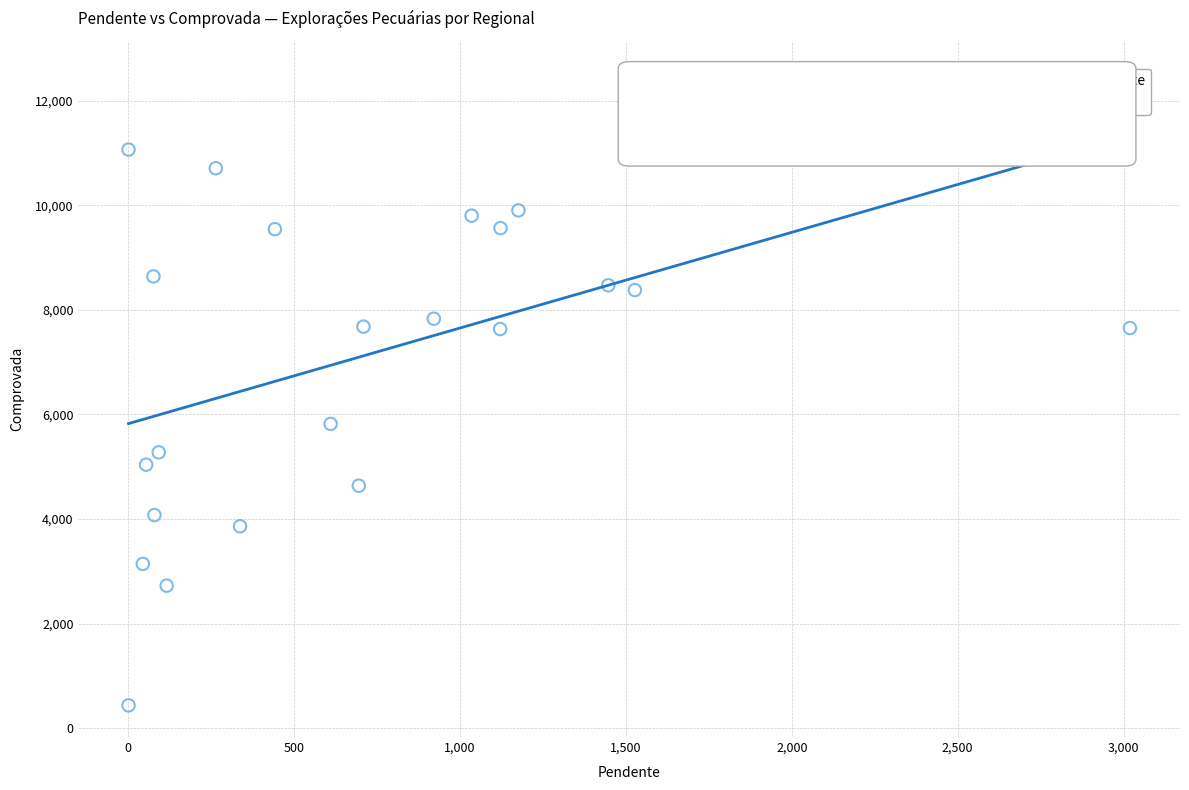

What is the range of X values (max minus min)?

3018